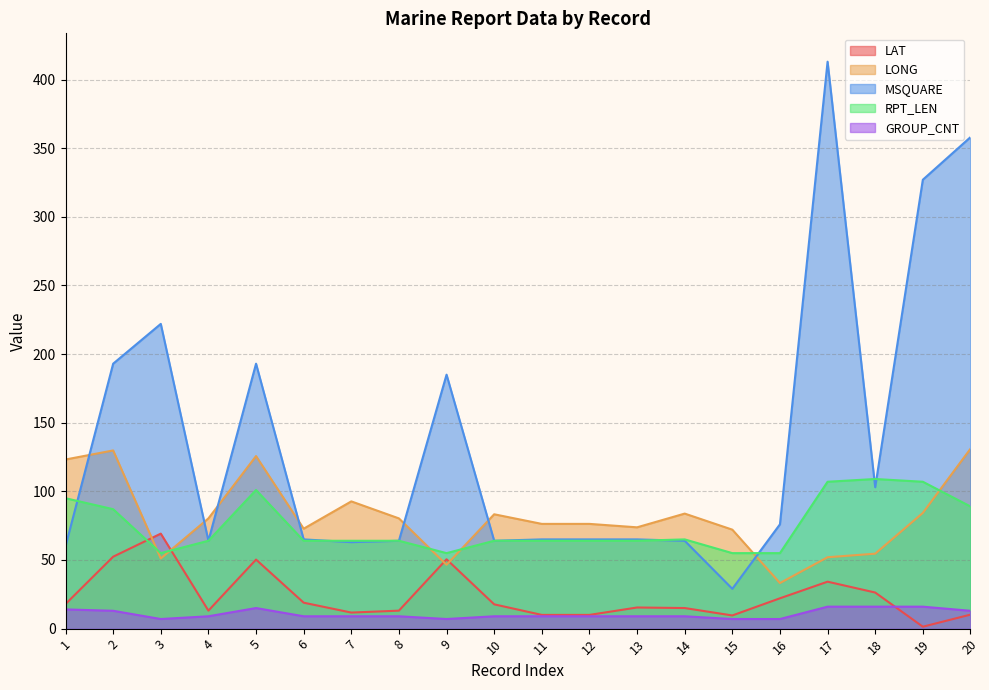

Between 2 and 6, which series saw the biggest shift?

MSQUARE